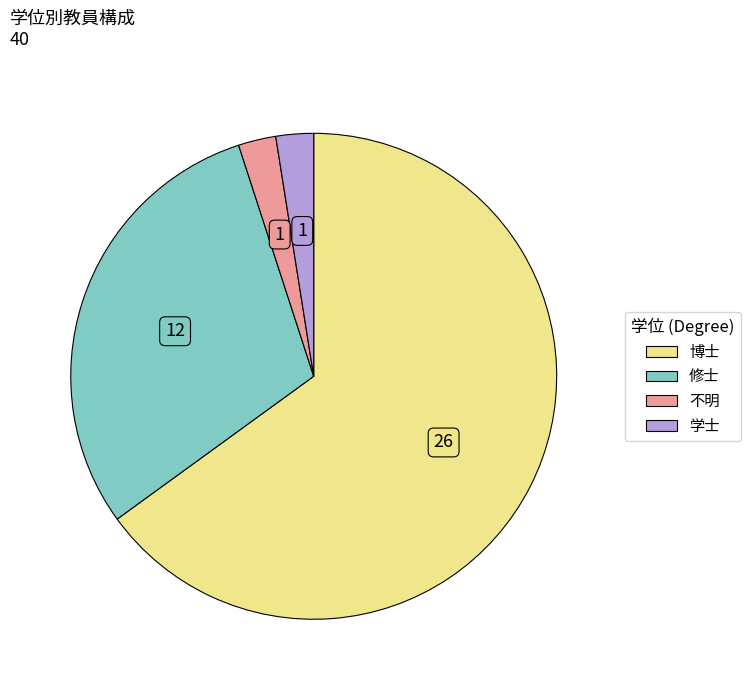

Does any single category account for the majority?

Yes